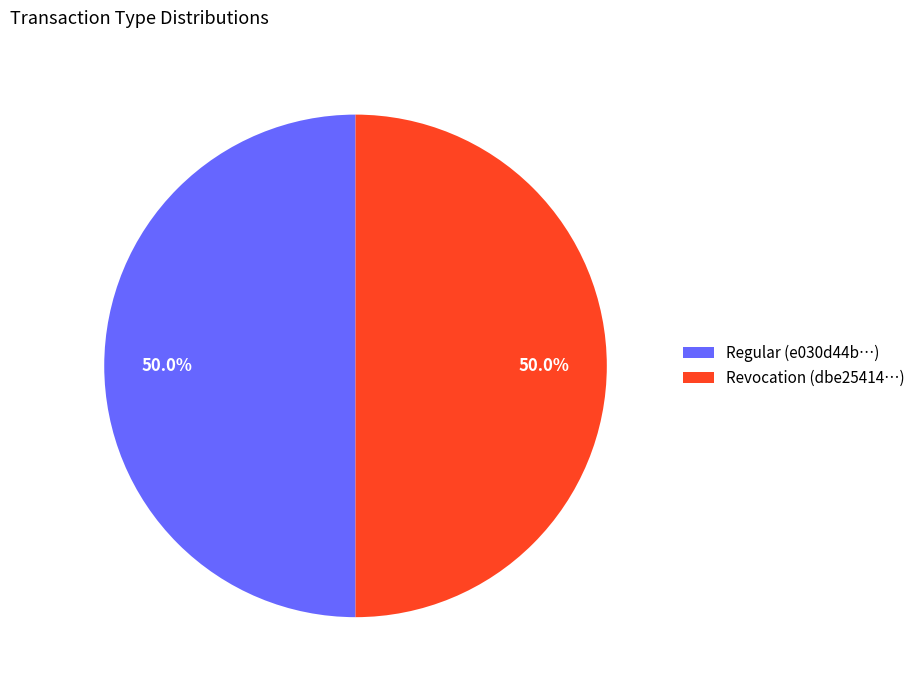

To the nearest percent, what is the difference between the Regular and Revocation slice percentages?

0%